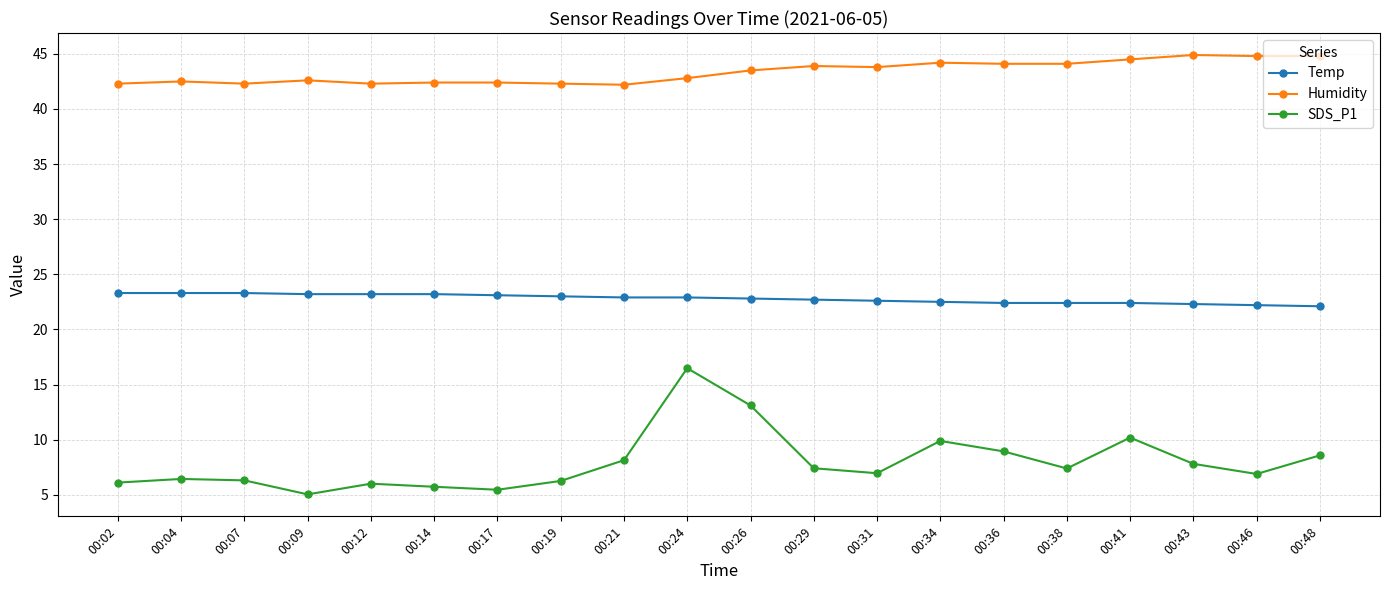

Is it true that SDS_P1 equals 3.7 at 00:19?

False